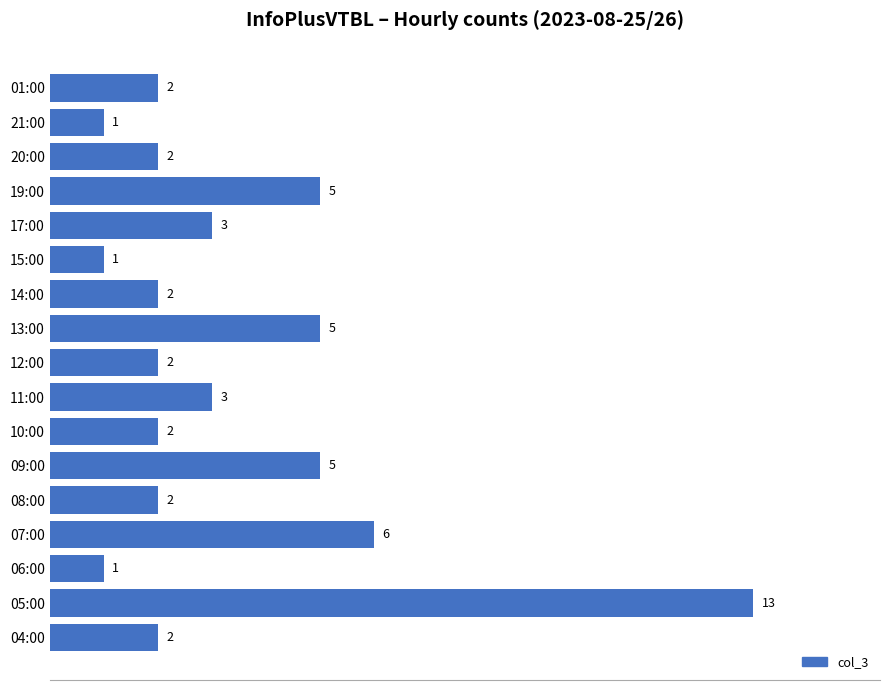

Where is the data nearest to the value 7?

07:00